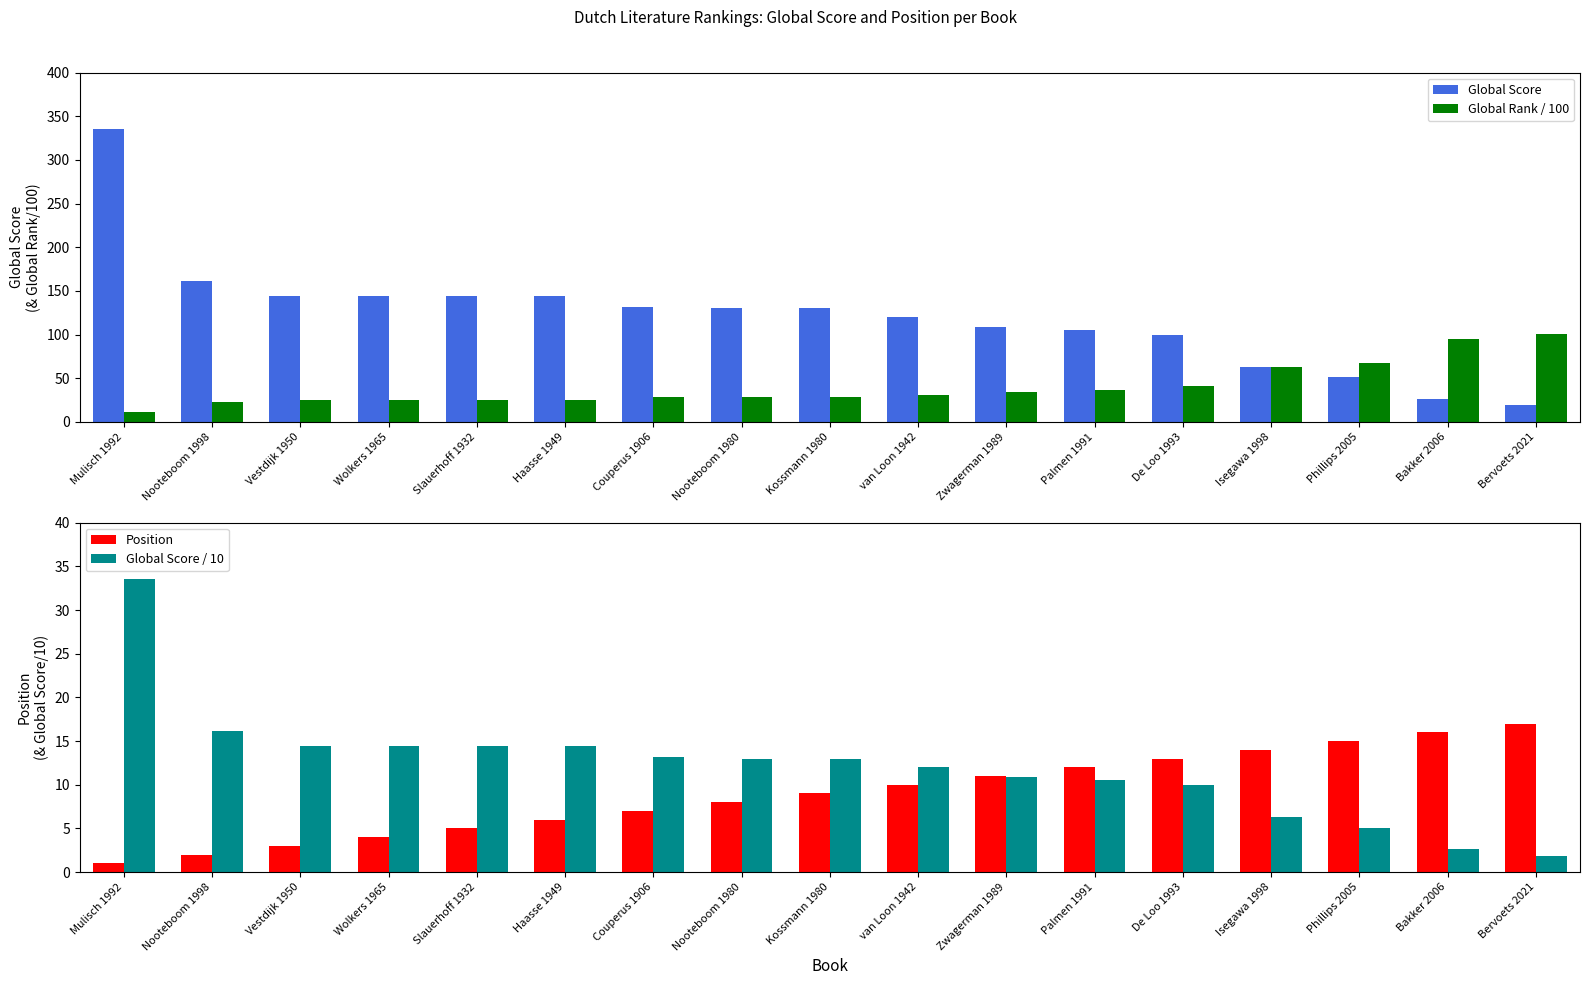

Reading right to left, what are all the values shown in this chart?

Global Score: 19.0	26.0	51.0	63.0	100.0	105.0	109.0	120.0	130.0	130.0	132.0	144.0	144.0	144.0	144.0	161.0	335.0
Global Rank / 100: 100.8	95.1	67.5	62.4	40.6	36.9	34.4	31.0	28.9	28.9	28.5	24.6	24.6	24.6	24.6	22.7	11.4
Position: 17.0	16.0	15.0	14.0	13.0	12.0	11.0	10.0	9.0	8.0	7.0	6.0	5.0	4.0	3.0	2.0	1.0
Global Score / 10: 1.9	2.6	5.1	6.3	10.0	10.5	10.9	12.0	13.0	13.0	13.2	14.4	14.4	14.4	14.4	16.1	33.5